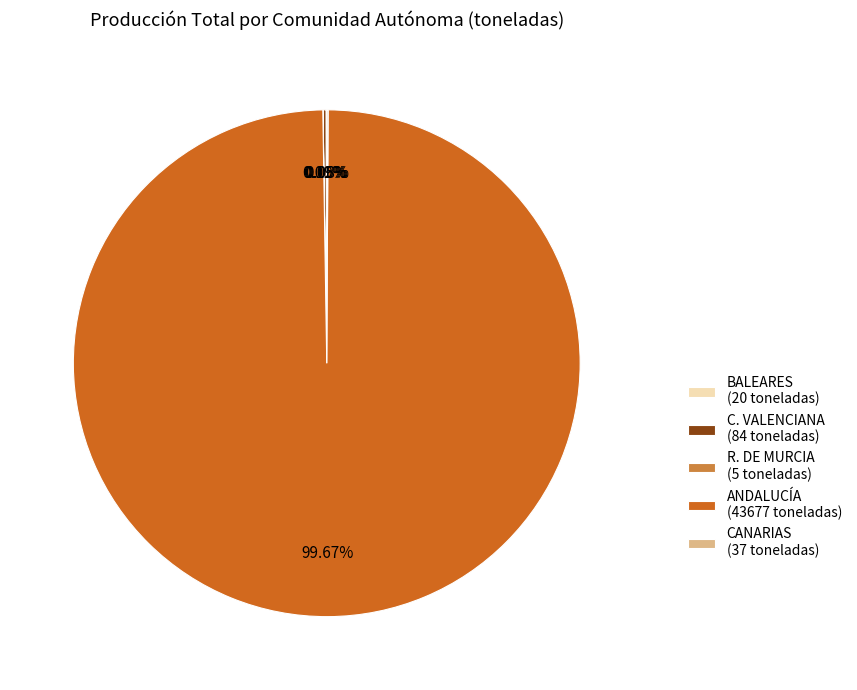

Is there any slice that represents more than half of the pie?

Yes